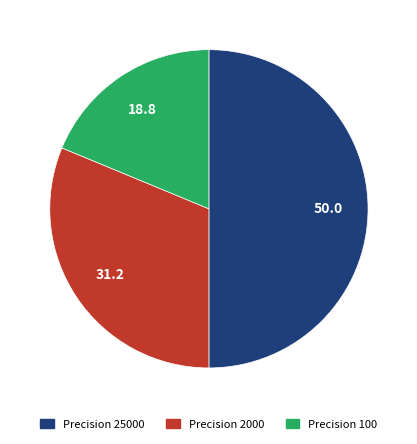

Is Precision 2000 the majority of the pie?

No